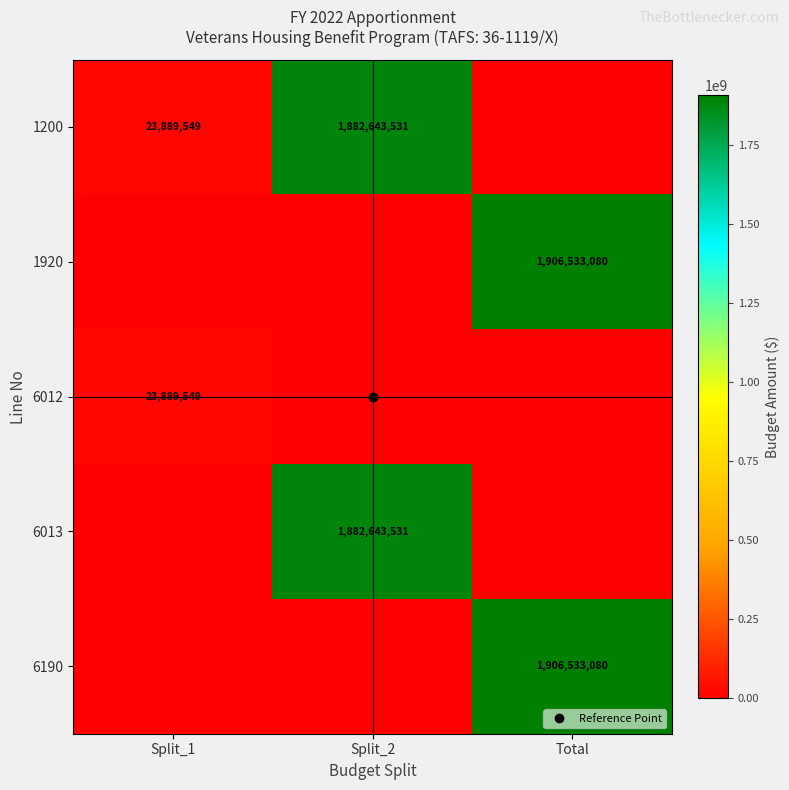

What is the greatest value displayed?

1906533080